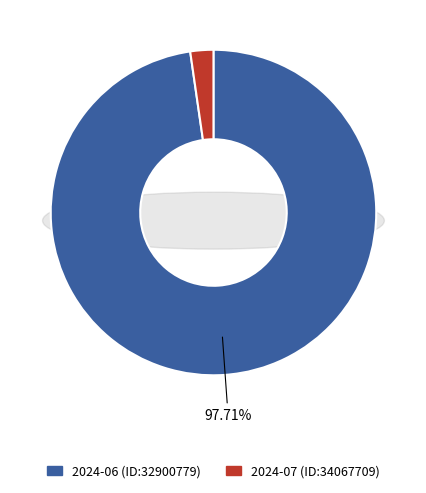

Between 2024-07 (ID:34067709) and 2024-06 (ID:32900779), which is larger?

2024-06 (ID:32900779)